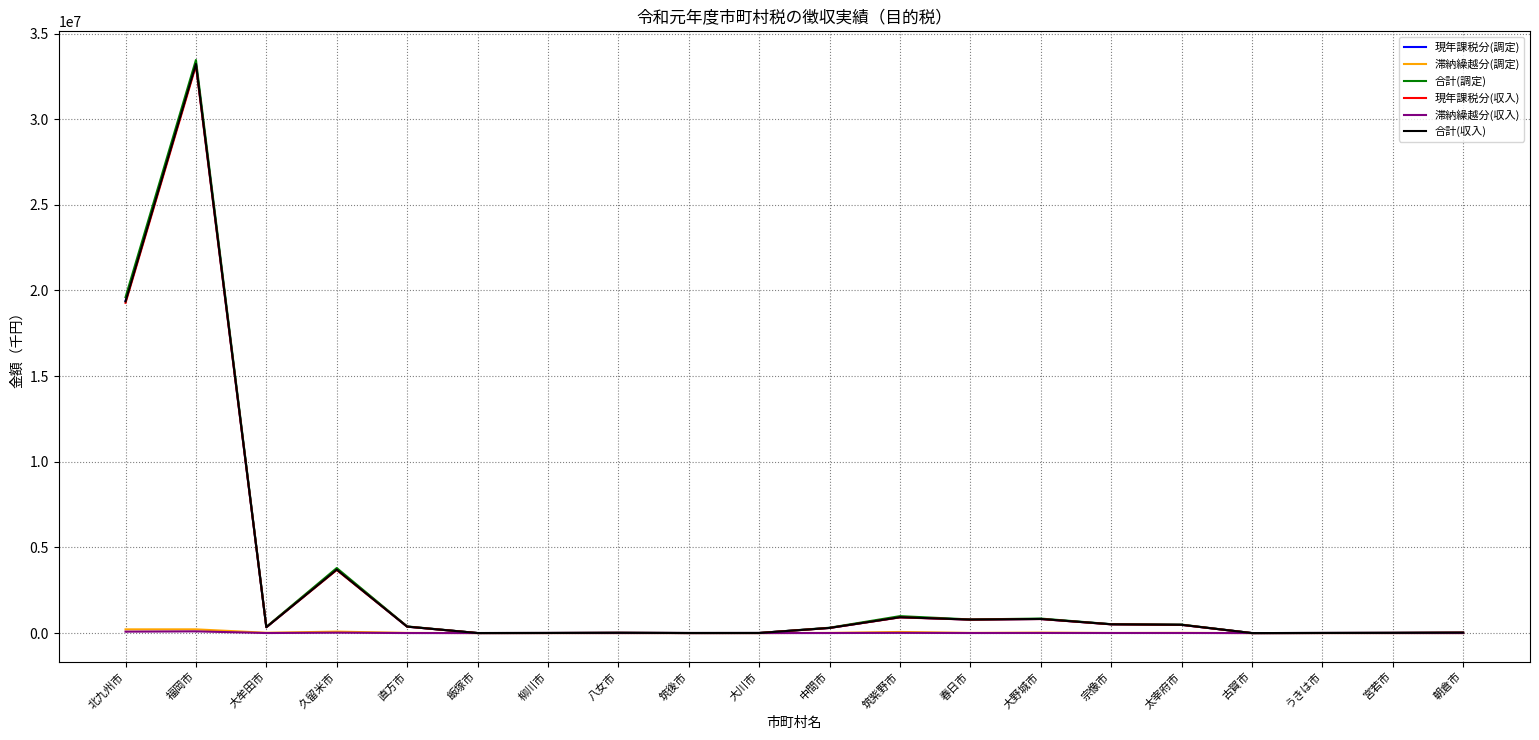

What is the difference between the highest and lowest values at 八女市?

16103